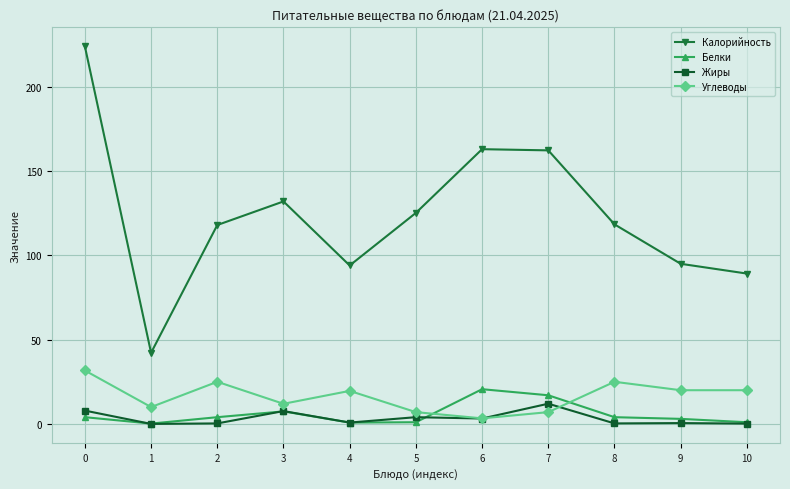

Is it true that Белки equals 3.0 at 9?

True